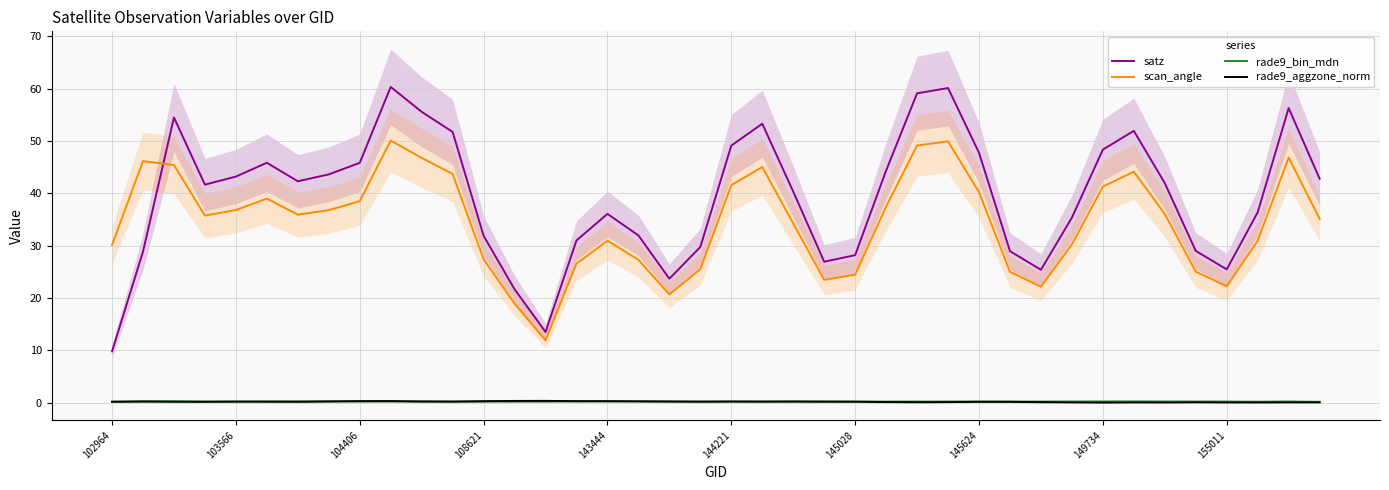

What is the total value across all series at 27?

110.3